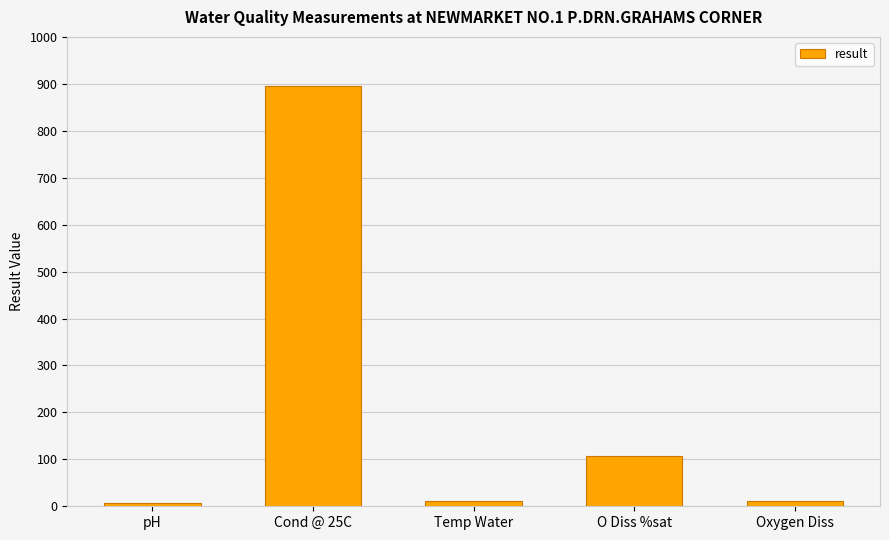

What value does the data have at Temp Water?

10.6